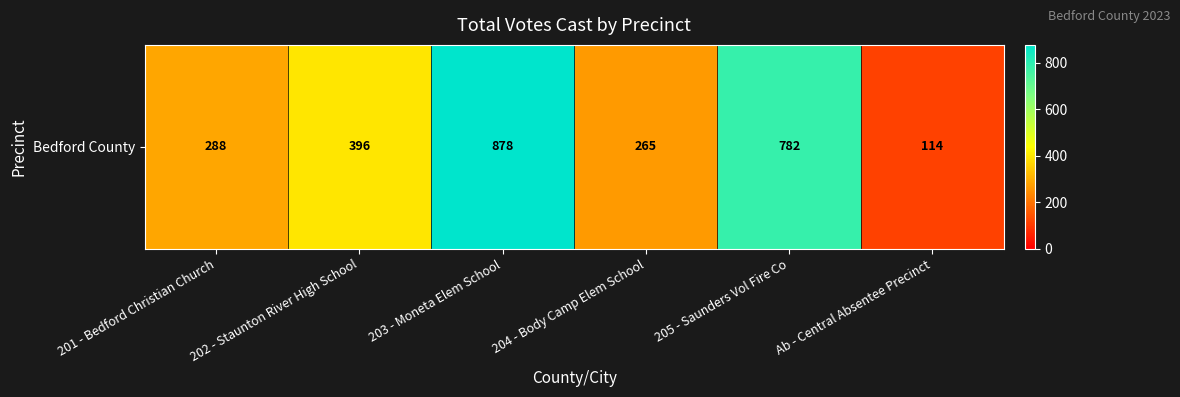

List the labels in order of value, smallest first.

Ab - Central Absentee Precinct, 204 - Body Camp Elem School, 201 - Bedford Christian Church, 202 - Staunton River High School, 205 - Saunders Vol Fire Co, 203 - Moneta Elem School